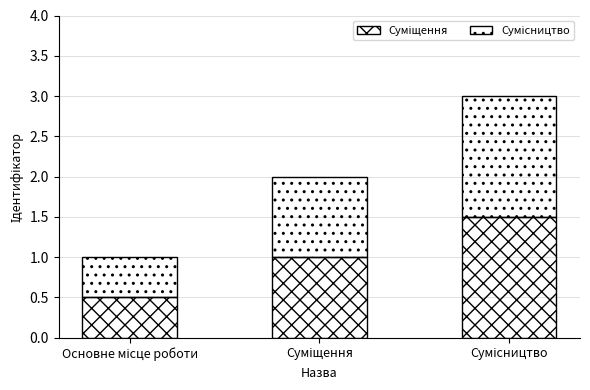

Count the number of categories in the chart.

3